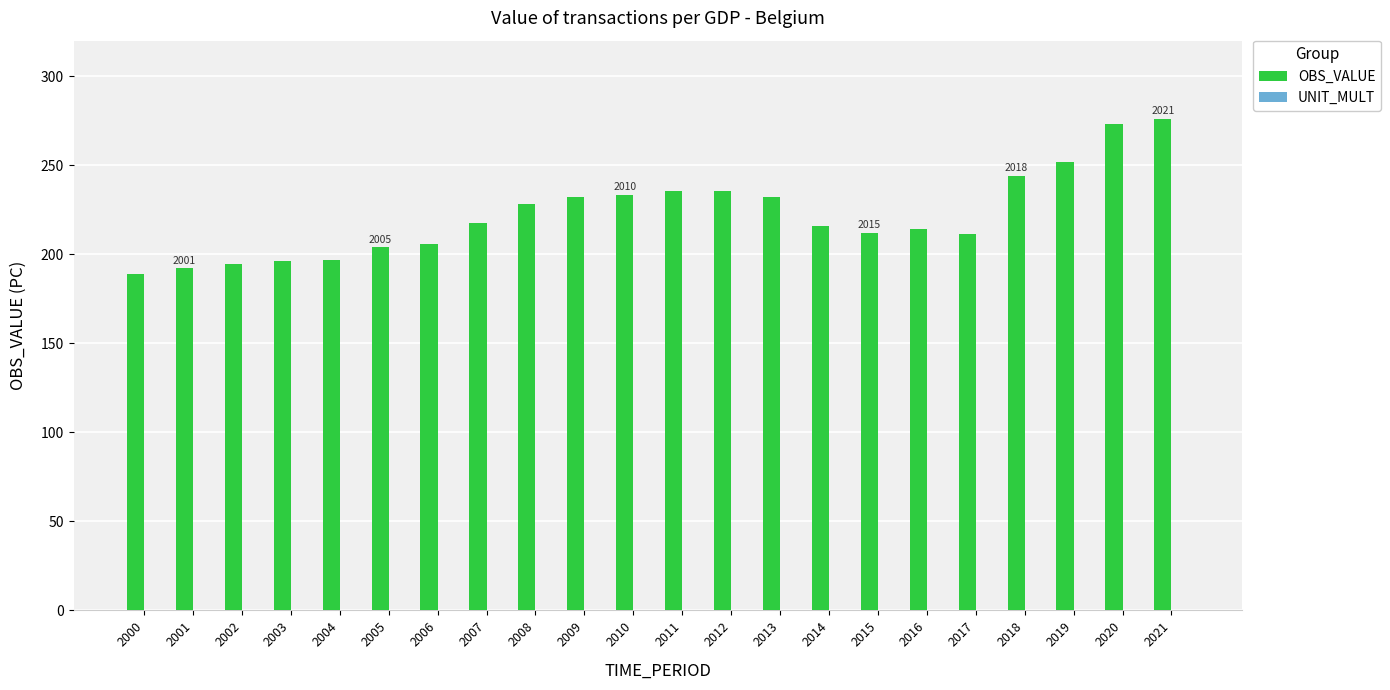

What is the difference between the maximum and second lowest values?

83.9